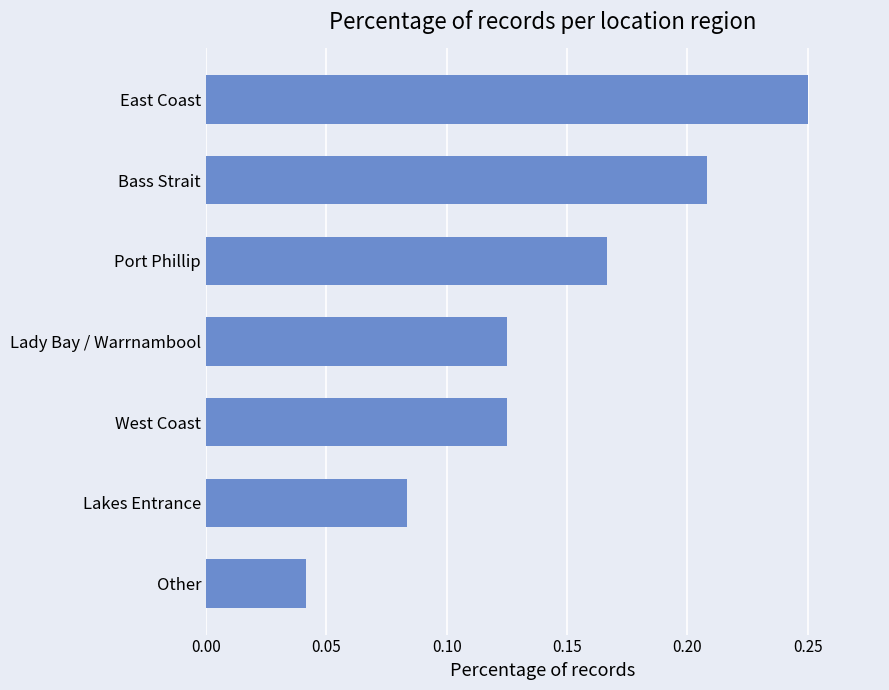

What is the change in value from Other to Bass Strait?

+0.2